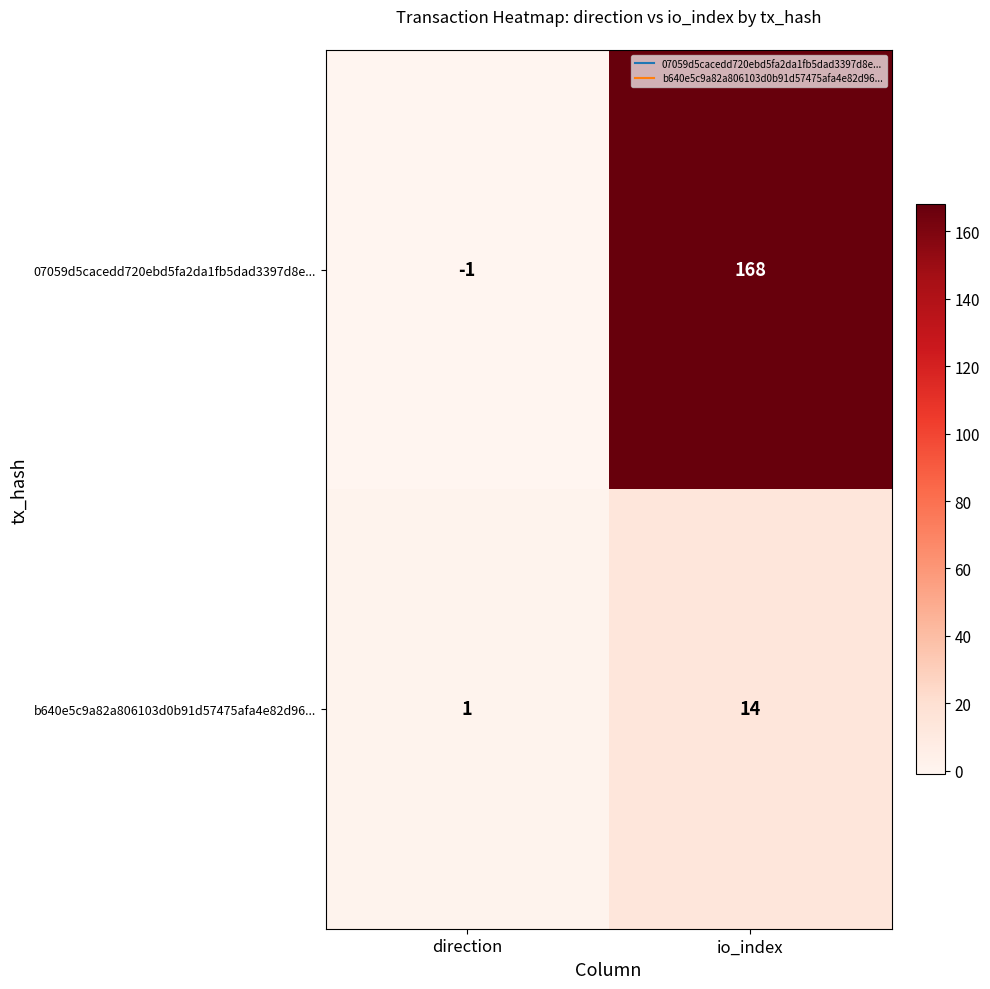

Which series changed the most between direction and io_index?

07059d5cacedd720ebd5fa2da1fb5dad3397d8e...